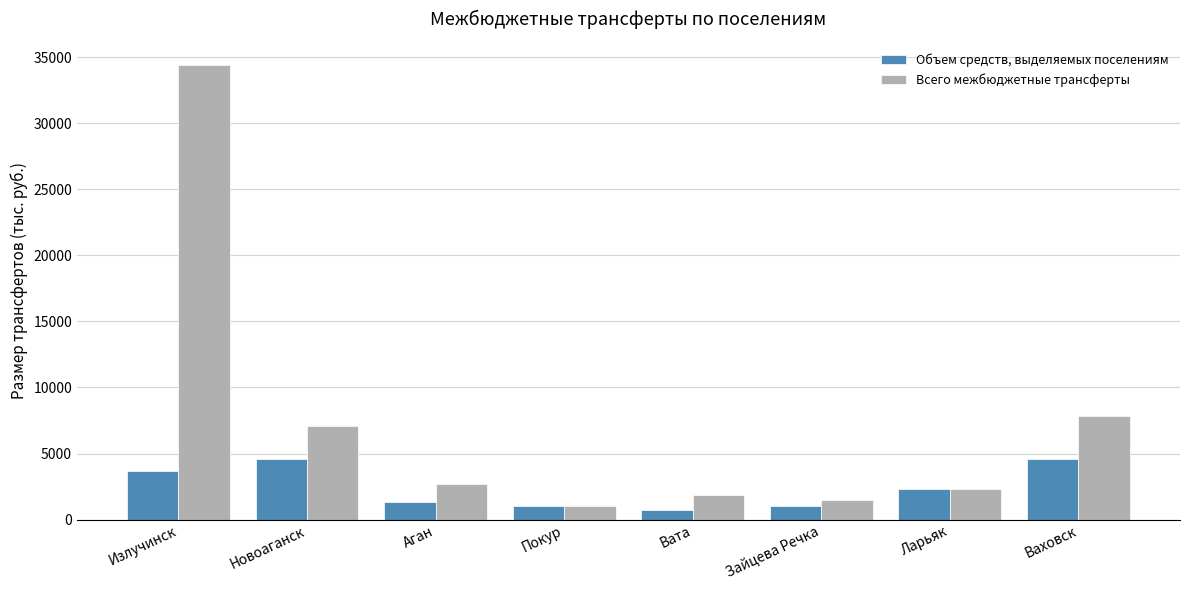

What is the difference between the maximum and minimum values in the Всего межбюджетные трансферты series?

33413.2